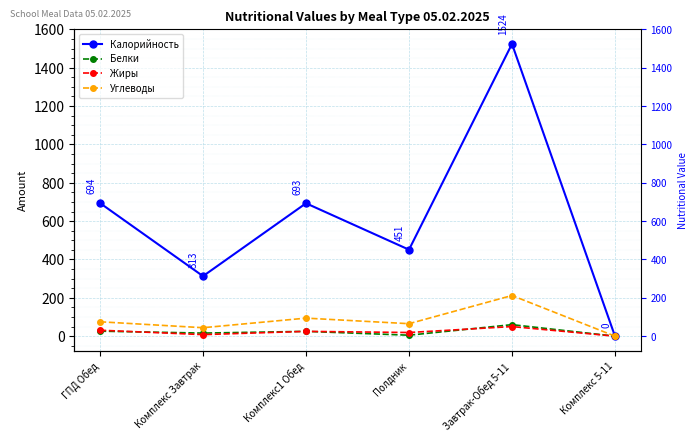

Between Комплекс Завтрак and Комплекс1 Обед, which series saw the biggest shift?

Калорийность